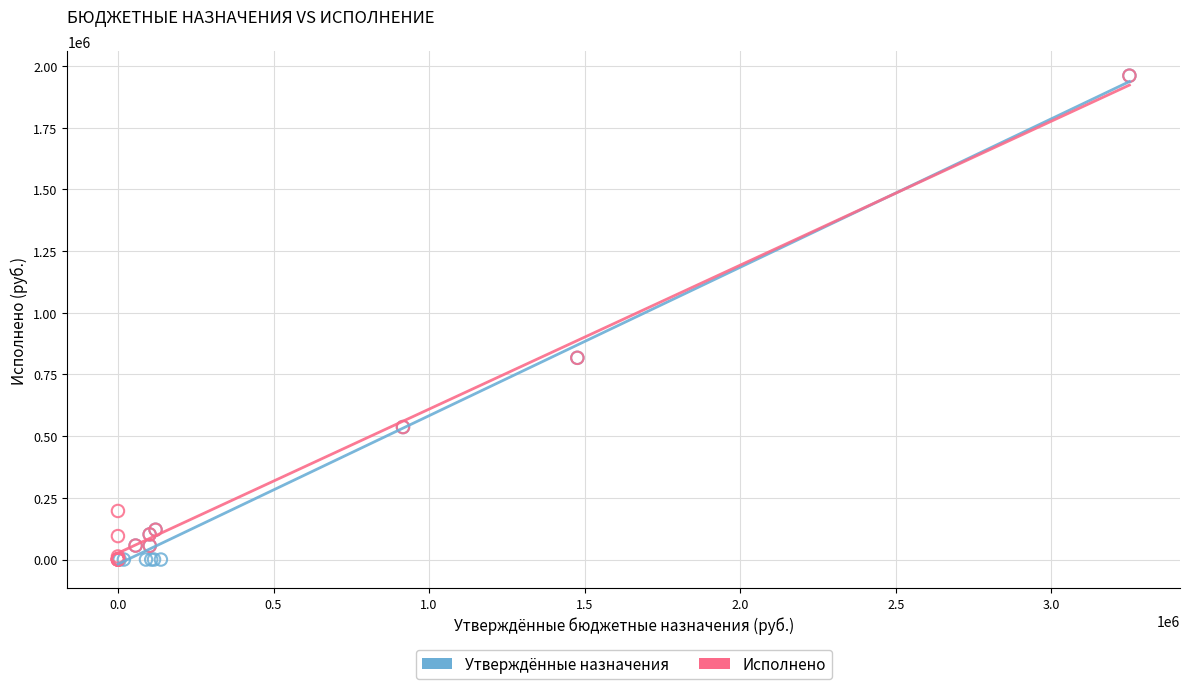

Which series has the largest Y range (max minus min)?

Утверждённые назначения